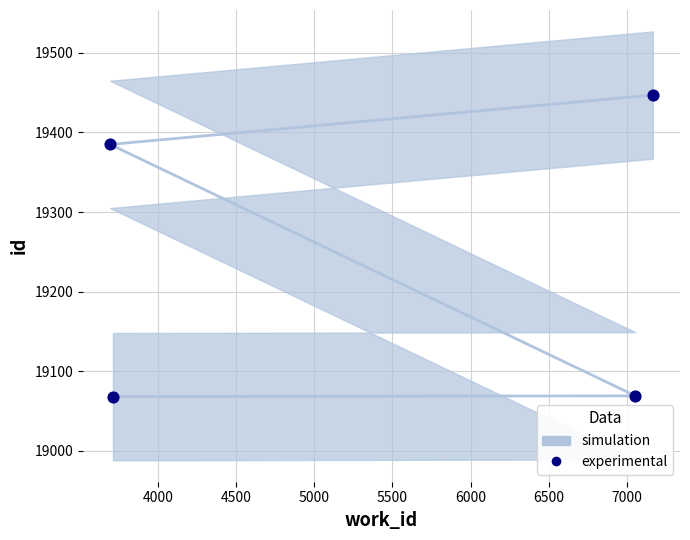

What is the range of X values (max minus min)?

3472